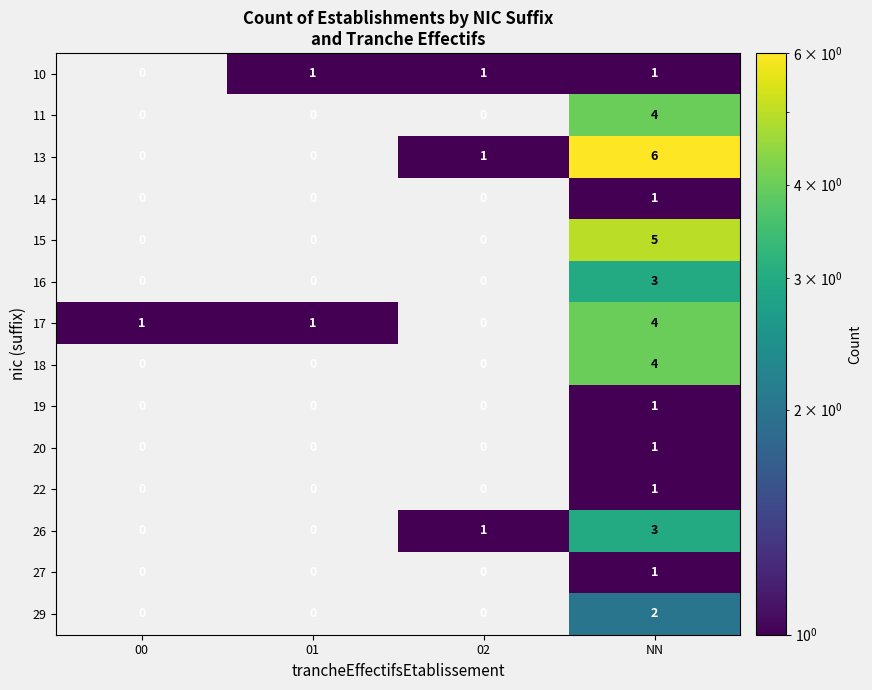

What is the sum of all 16 values?

3